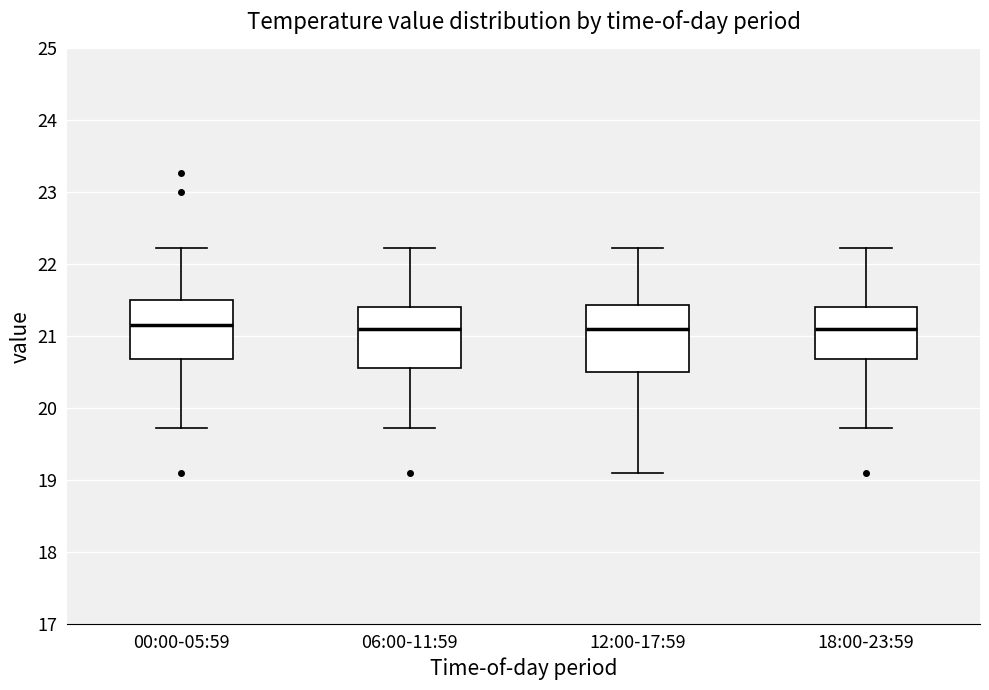

Where does the lower whisker of the box for 18:00-23:59 end on the y-axis? The values are not printed on the chart, so give them approximately, as read against the axis.

19.7